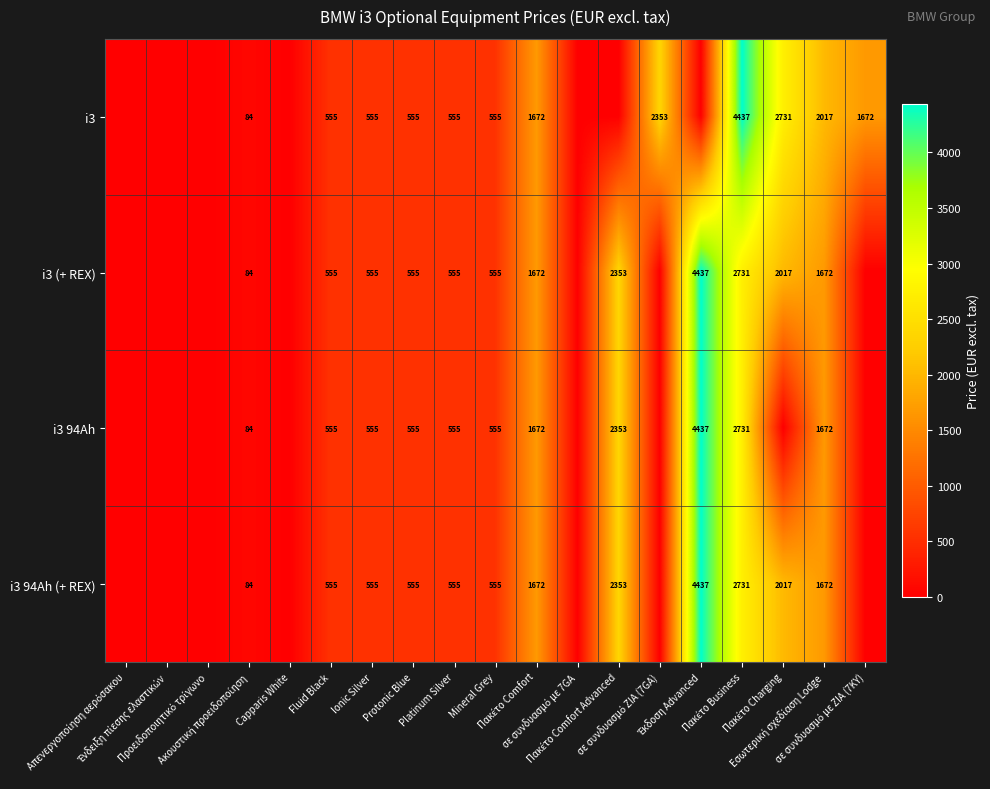

How many data points in i3 (+ REX) are above 554?

11